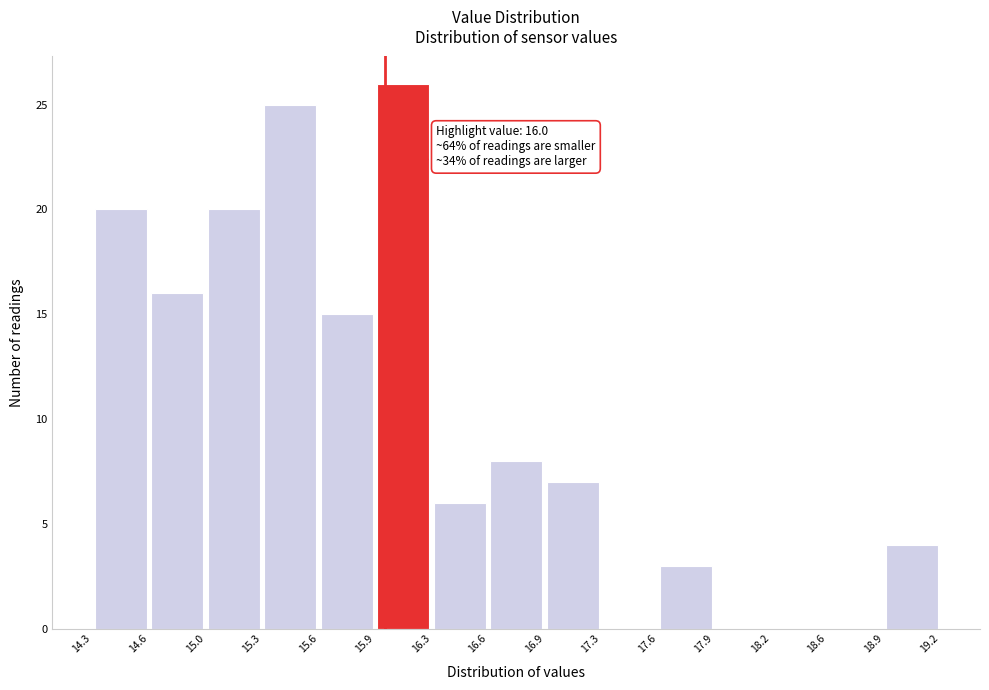

Over which range of the x-axis is the bar tallest?

15.9 to 16.3